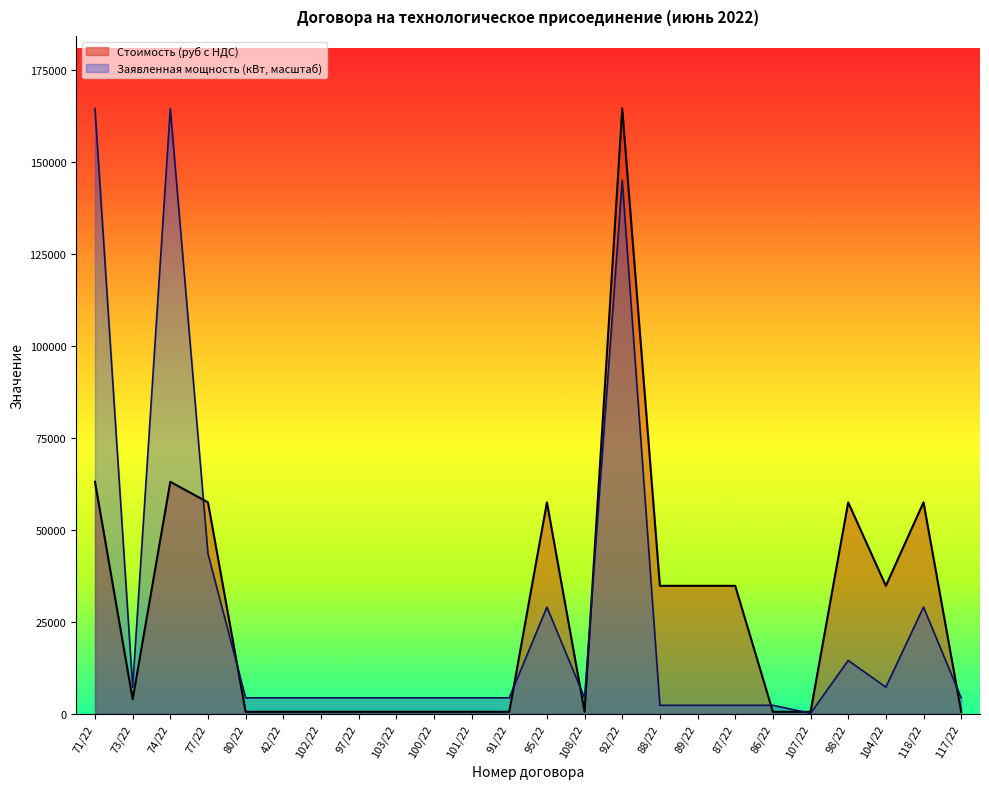

At which label is Заявленная мощность (кВт) closest to 82369?

77/22